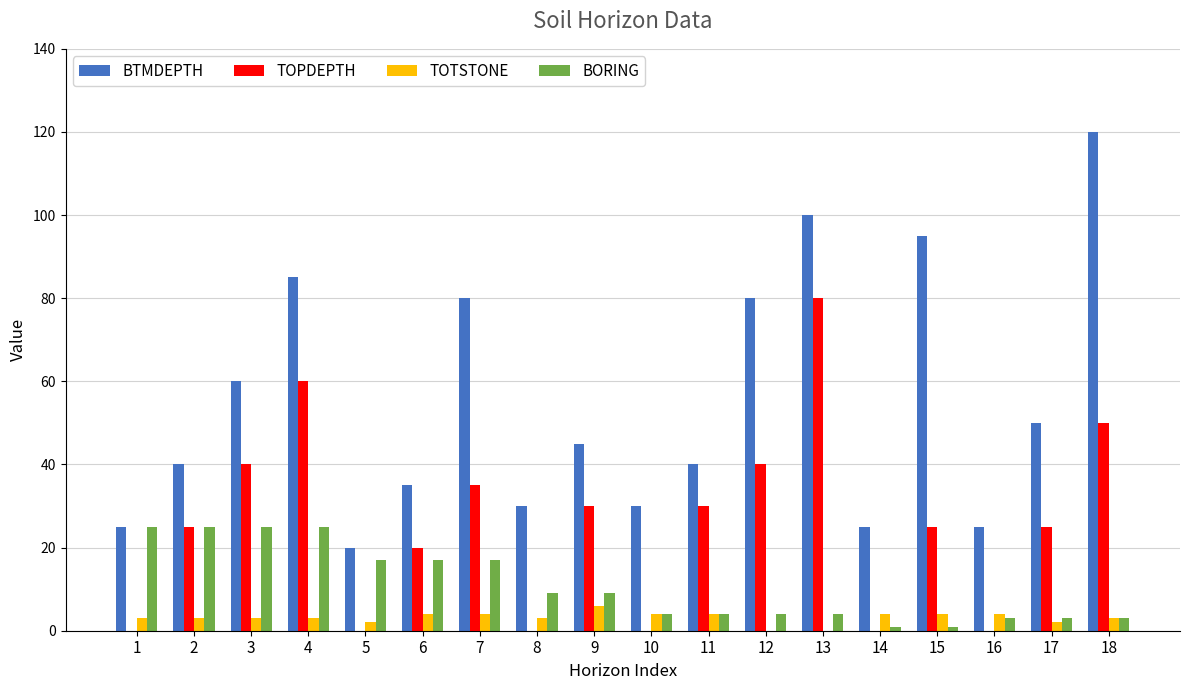

Count the number of data series in this chart.

4